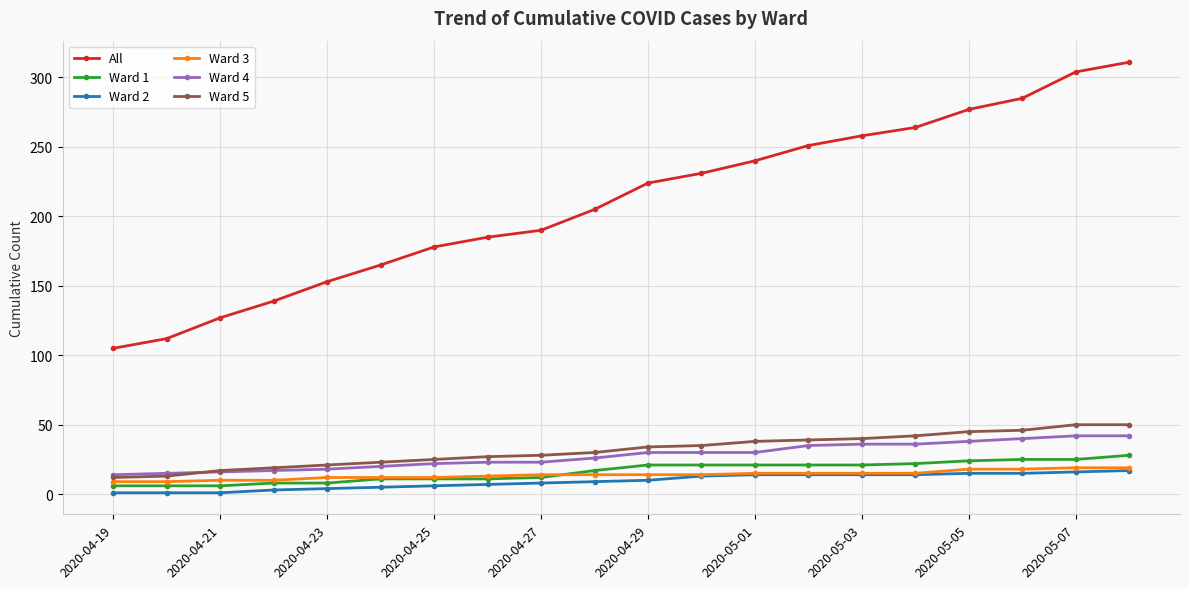

How many lines are shown in the chart?

6